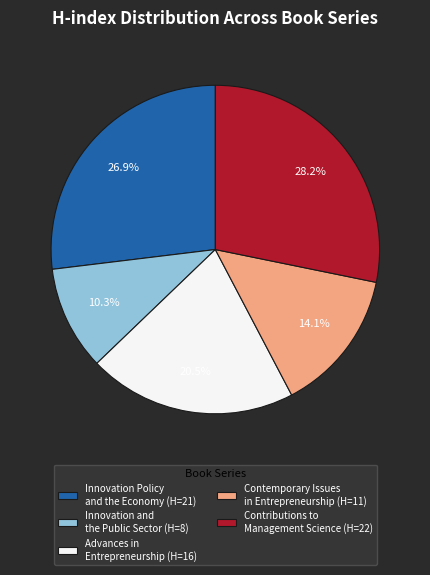

What percentage is NOT represented by Innovation Policy and the Economy (H=21)?

73.1%